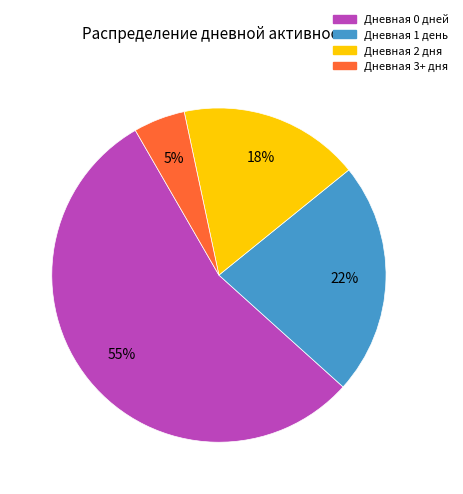

What is the smallest slice in the pie chart?

Дневная 3+